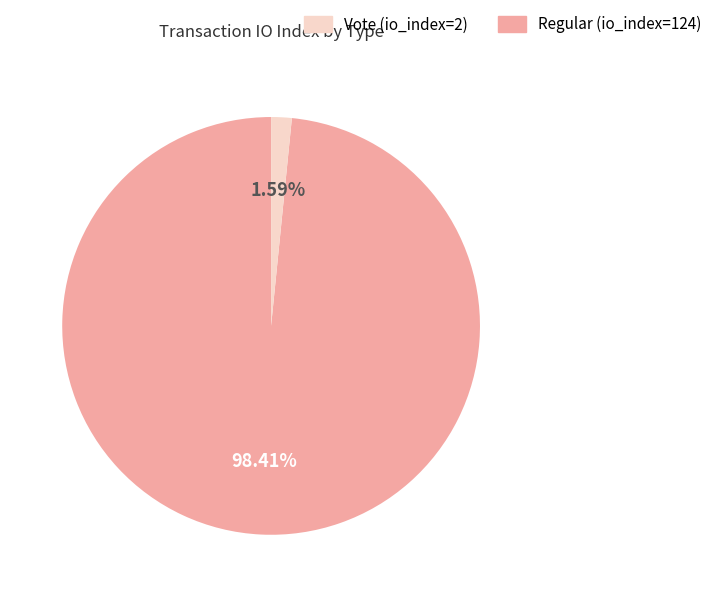

Is there any slice that represents more than half of the pie?

Yes